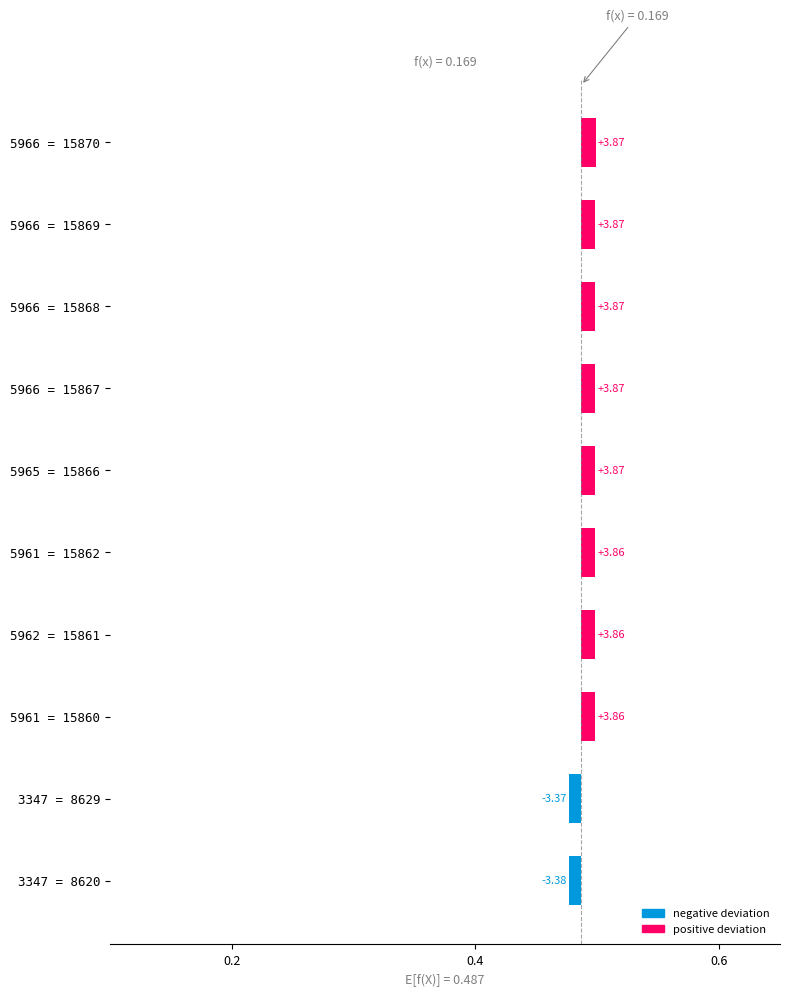

How many values are above zero?

8